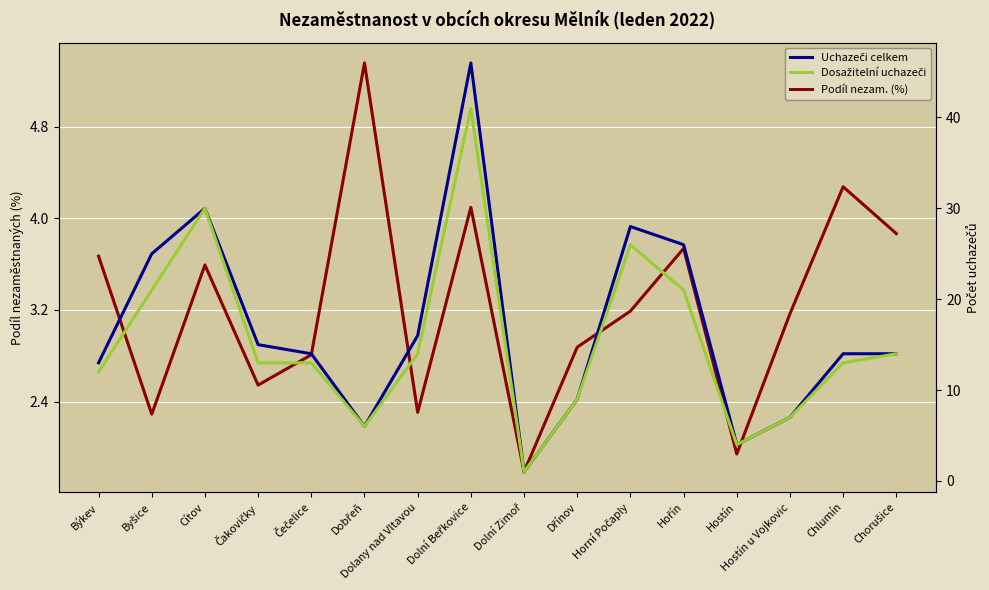

What is the sum of all Dosažitelní uchazeči values?

245.0